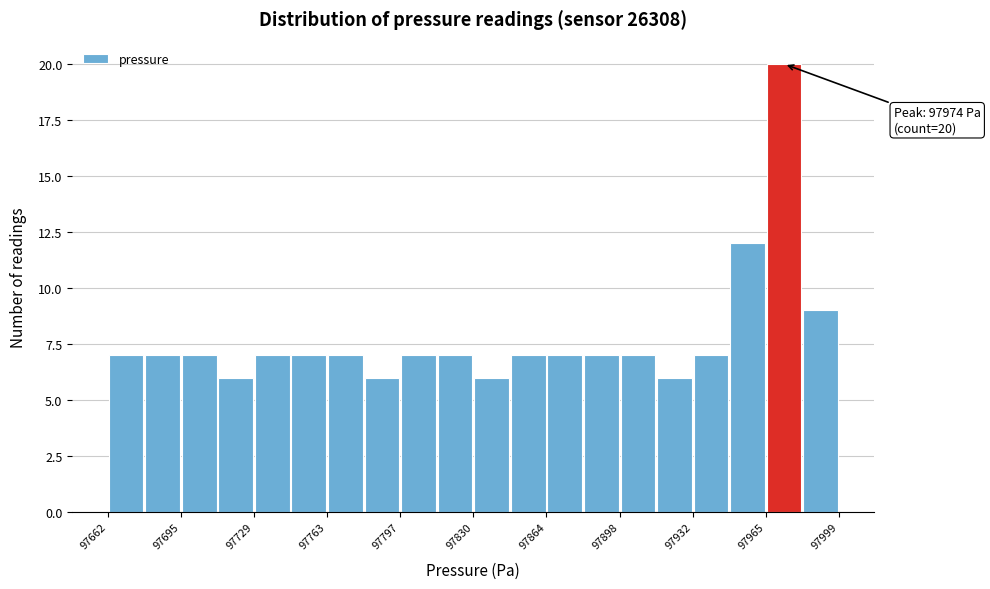

Around what value on the x-axis is the tallest bar? Give the approximate position of its centre, as read against the axis.

97975